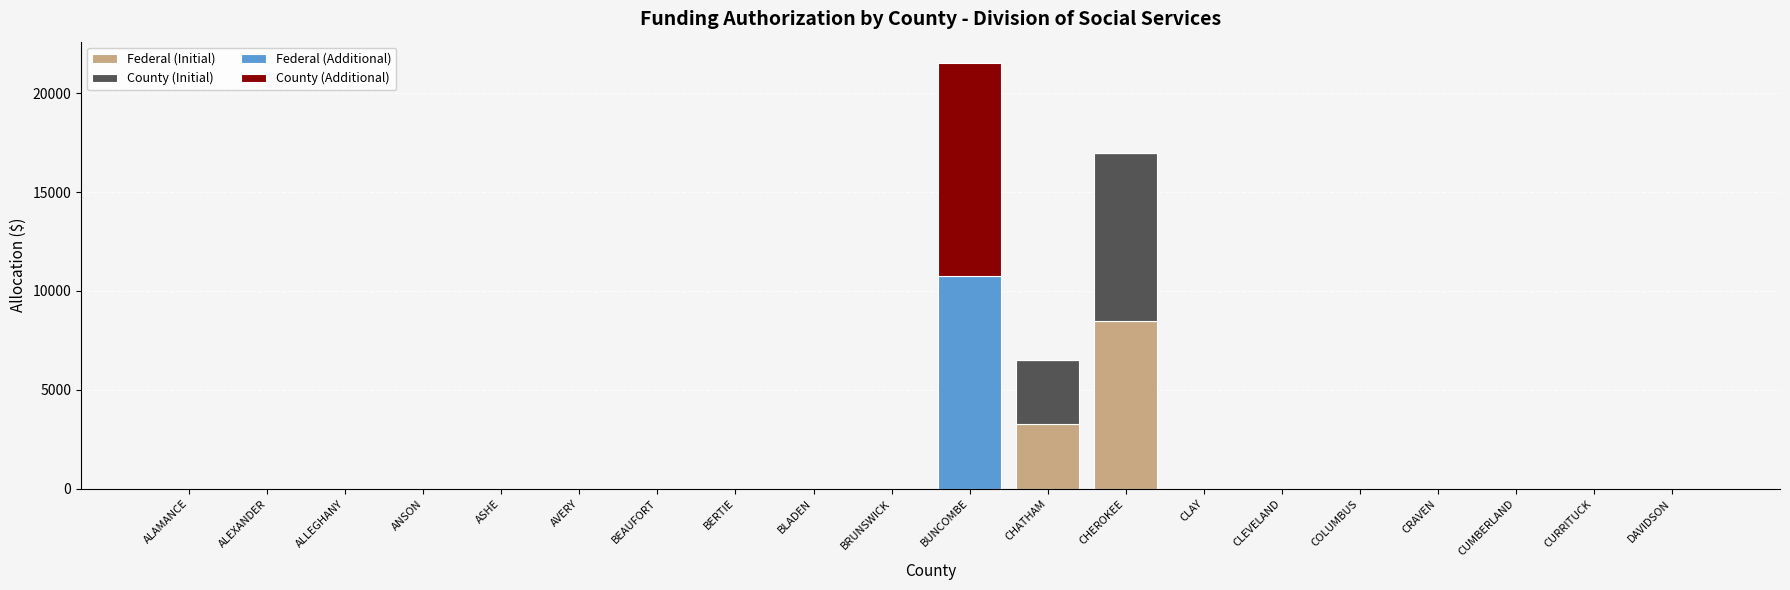

Does the chart contain stacked bars?

Yes